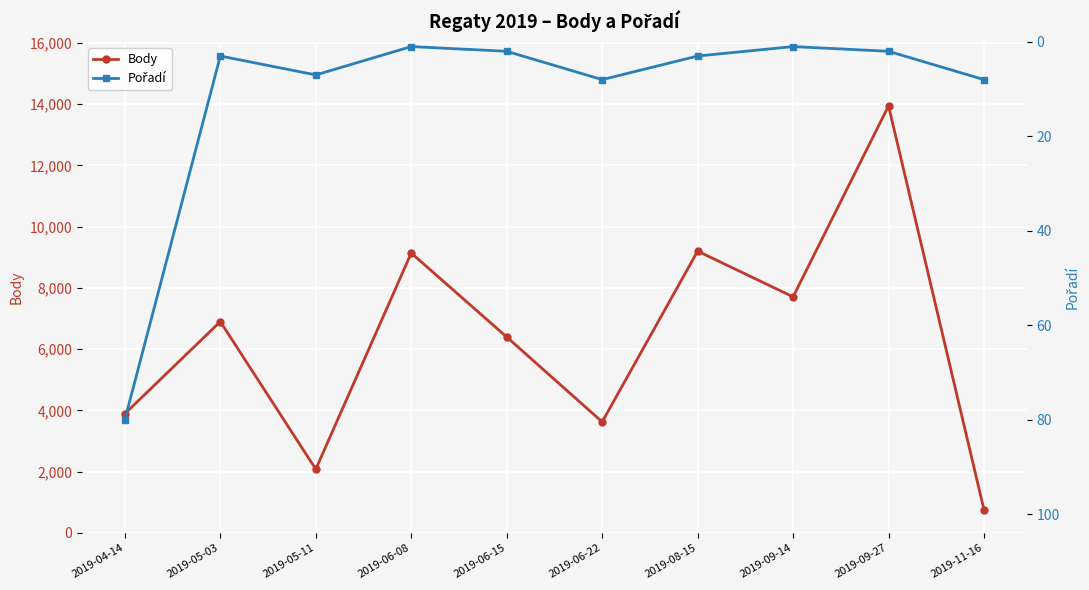

What is the label of the 1st point from the left?

2019-04-14